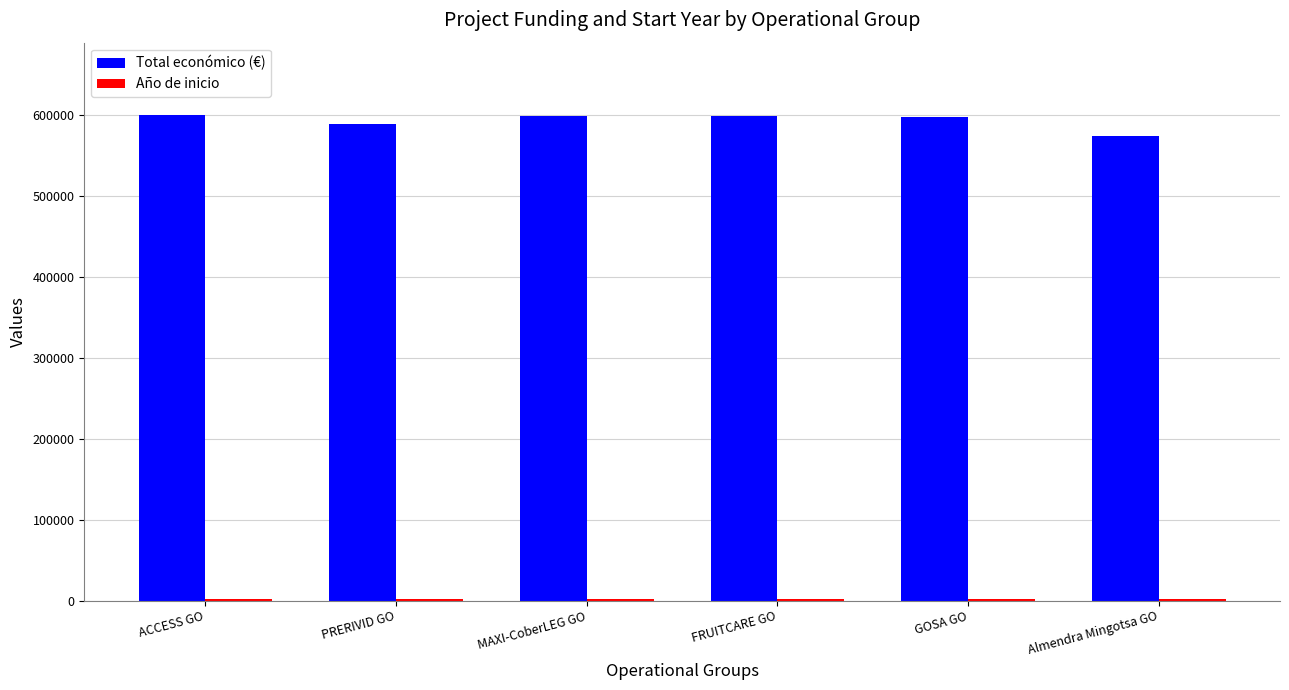

What is the maximum value shown in the chart?

599779